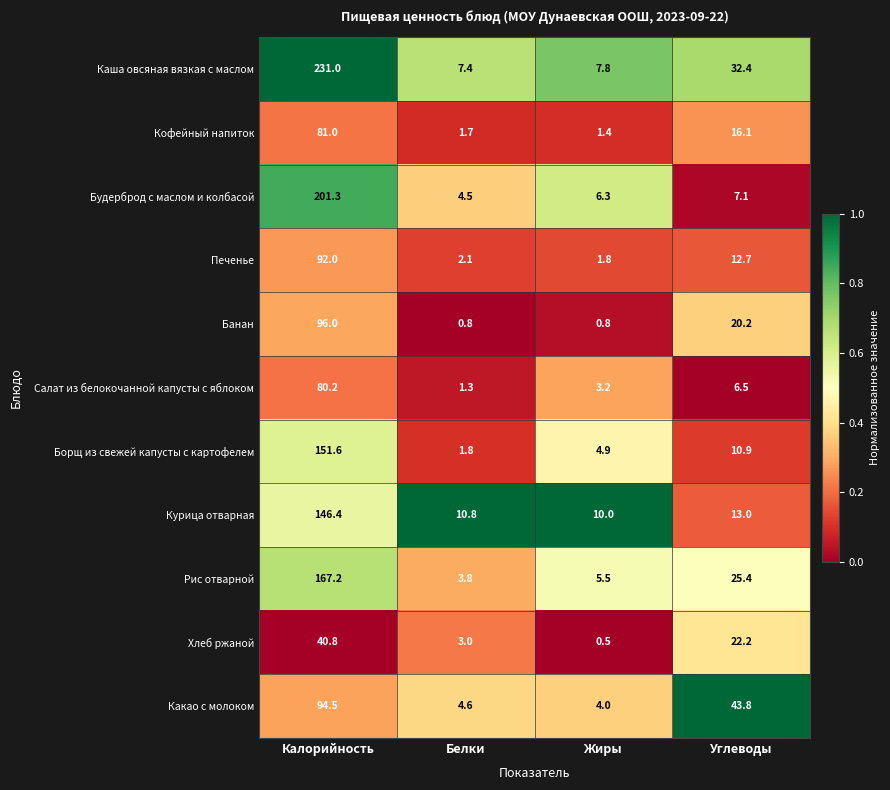

The value of Курица отварная at Белки is 5.0. True or false?

False